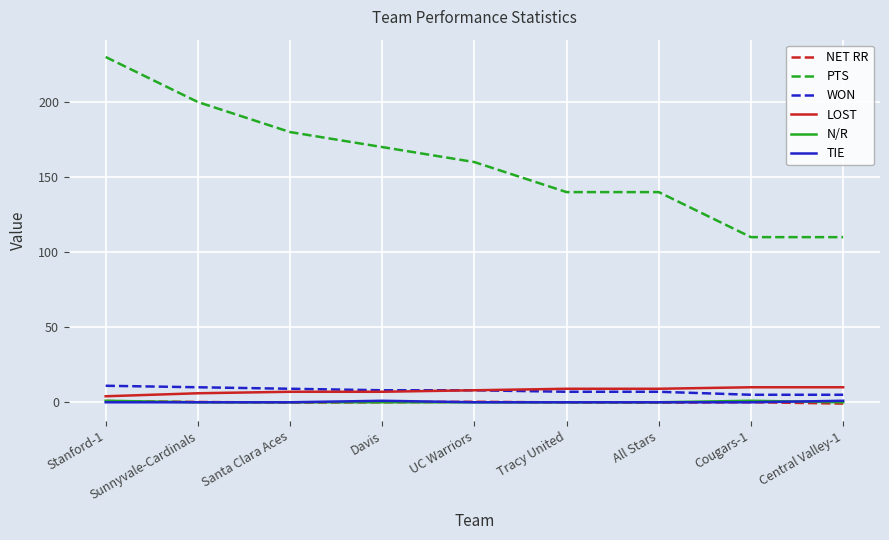

At which category is the sum across all series the highest?

Stanford-1